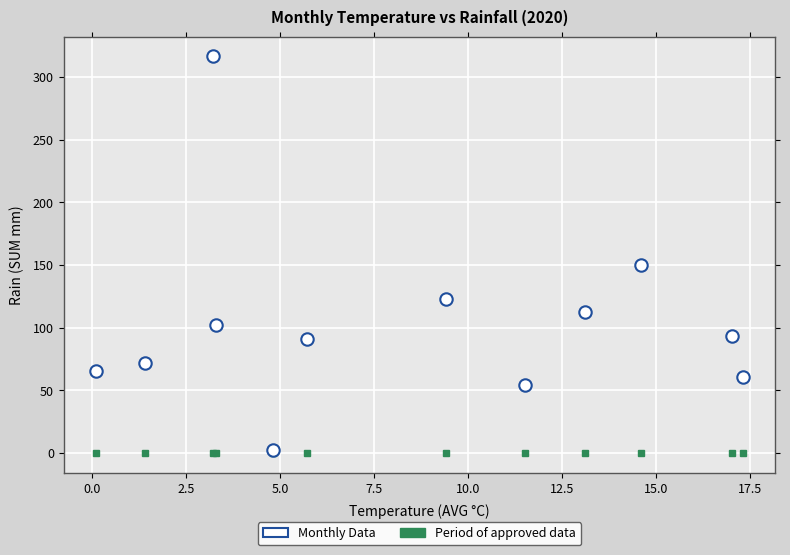

What is the range of Y values (max minus min)?

314.4